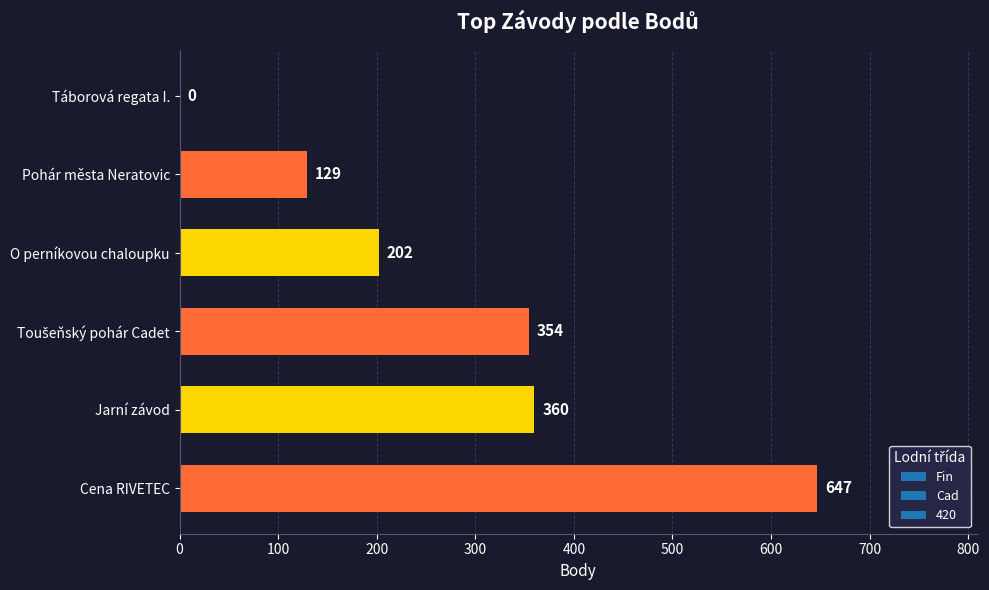

What is the greatest value displayed?

647